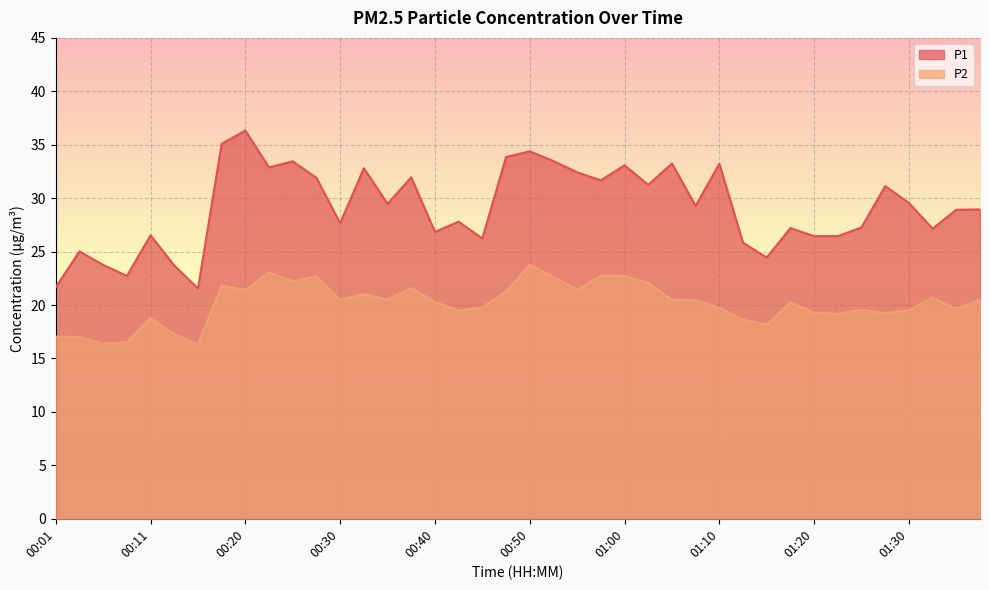

The P2 series shows 24.3 at 00:01. True or false?

False